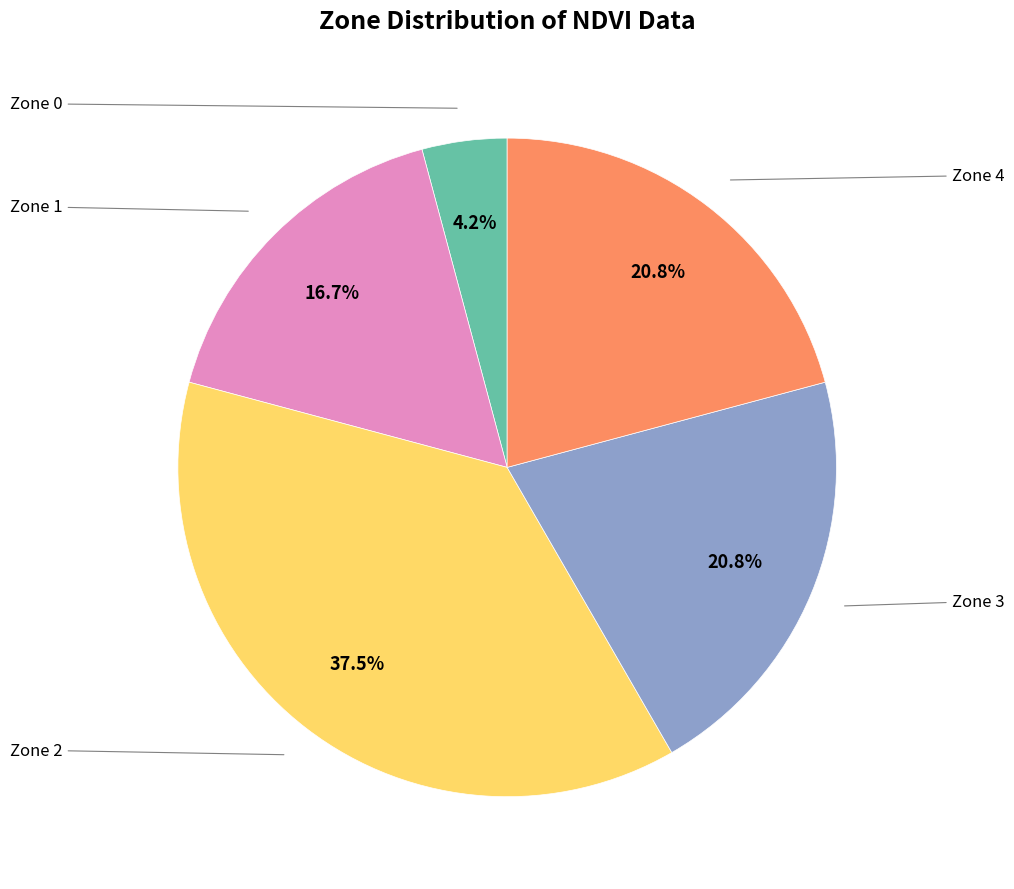

To the nearest percent, what is the average slice percentage?

20%